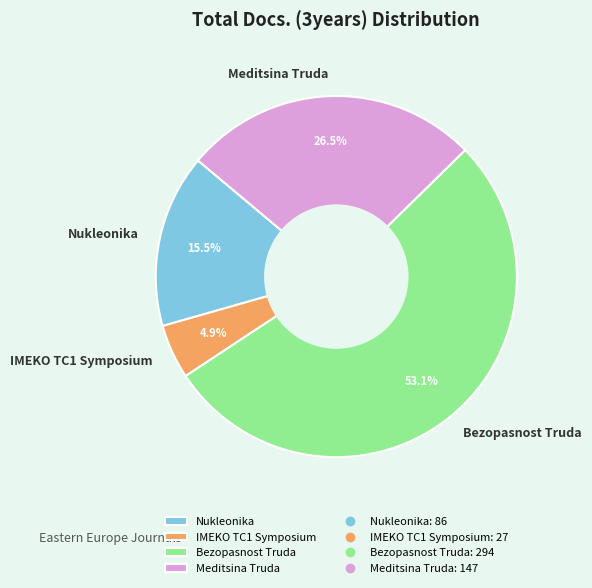

Is the sum of Bezopasnost Truda and IMEKO TC1 Symposium greater than half?

Yes